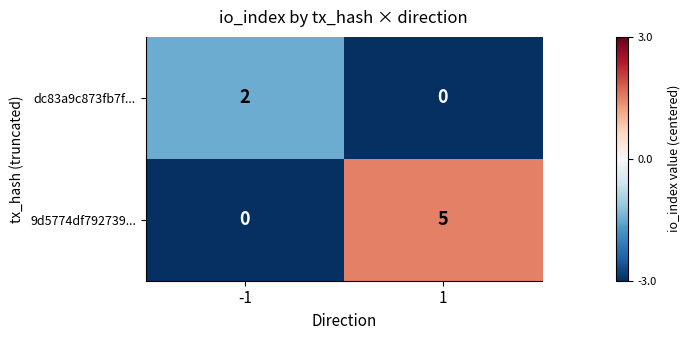

Reading left to right, what are all the values shown in this chart?

dc83a9c873fb7f...: -1=2	1=0
9d5774df792739...: -1=0	1=5